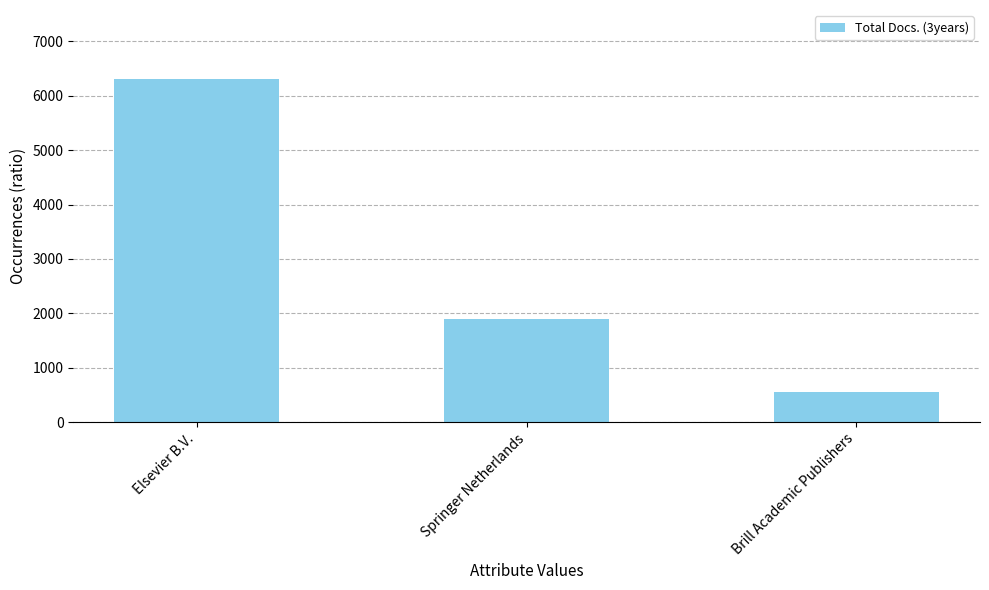

Reading left to right, what are all the values shown in this chart?

Elsevier B.V.=6316	Springer Netherlands=1900	Brill Academic Publishers=560